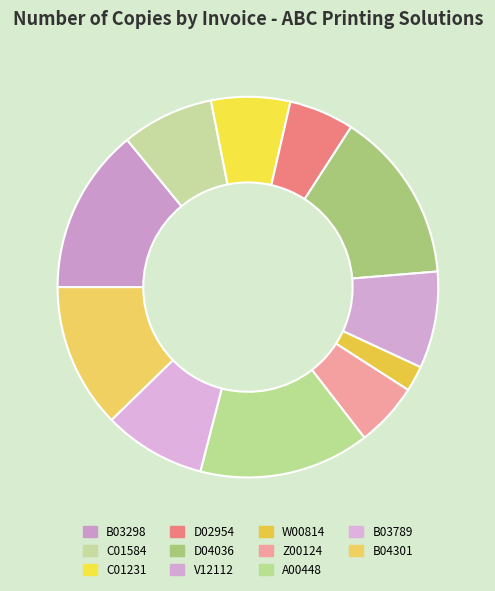

Count the number of slices in the pie.

11